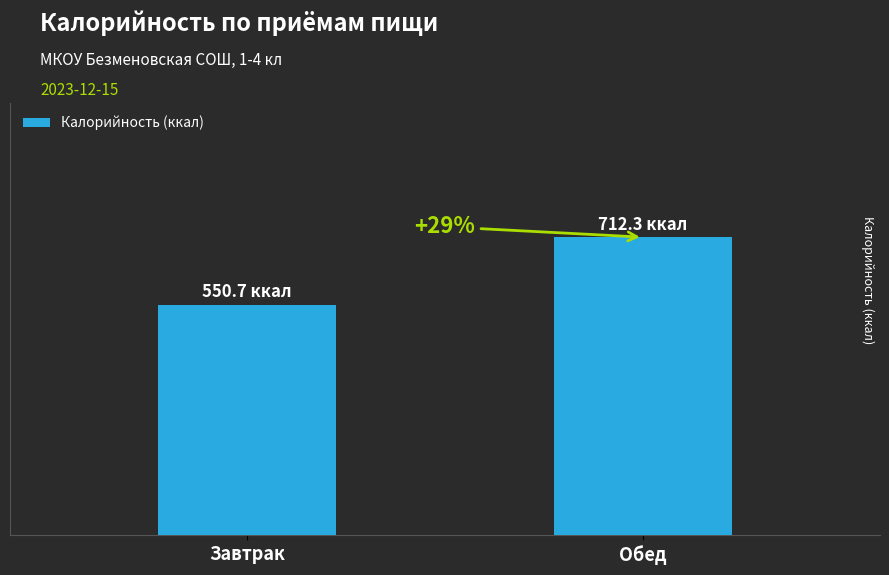

Where is the data nearest to the value 631?

Завтрак